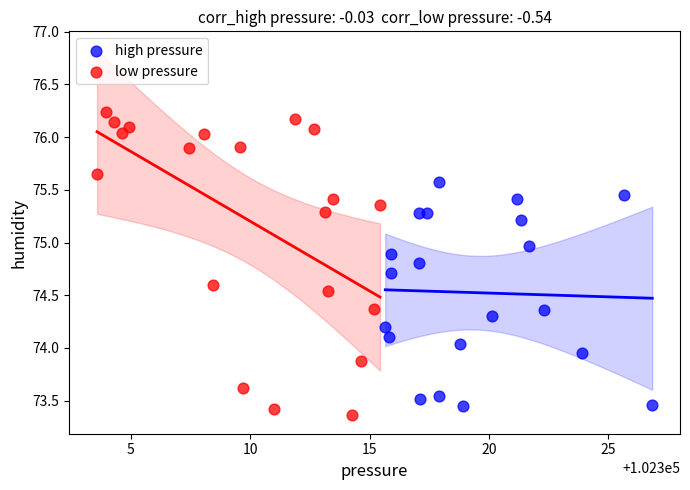

Which series reaches the minimum Y coordinate?

low pressure